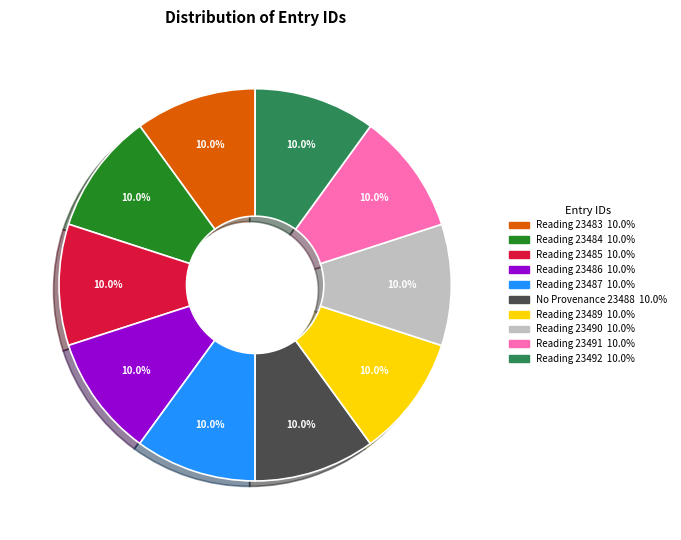

Does any single category account for the majority?

No